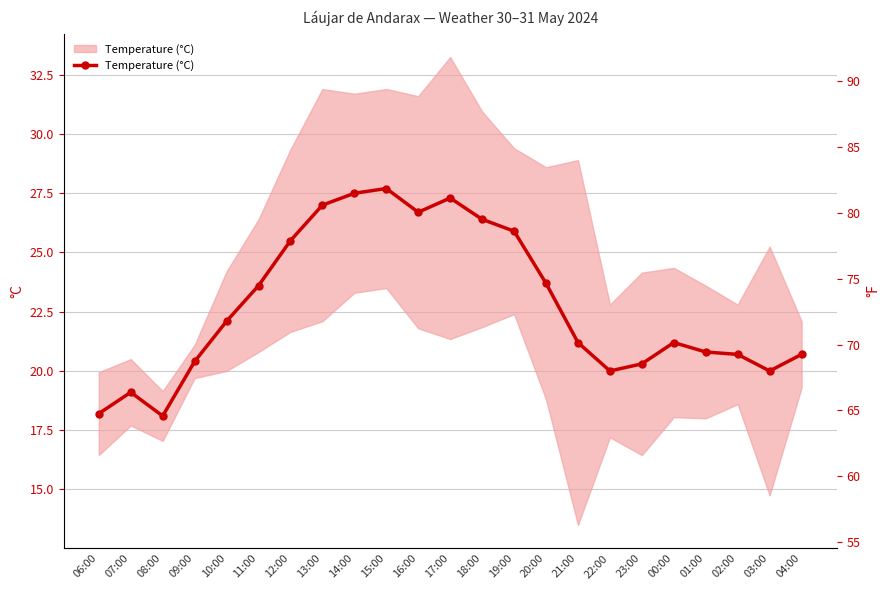

What is the label of the 8th point from the right?

21:00